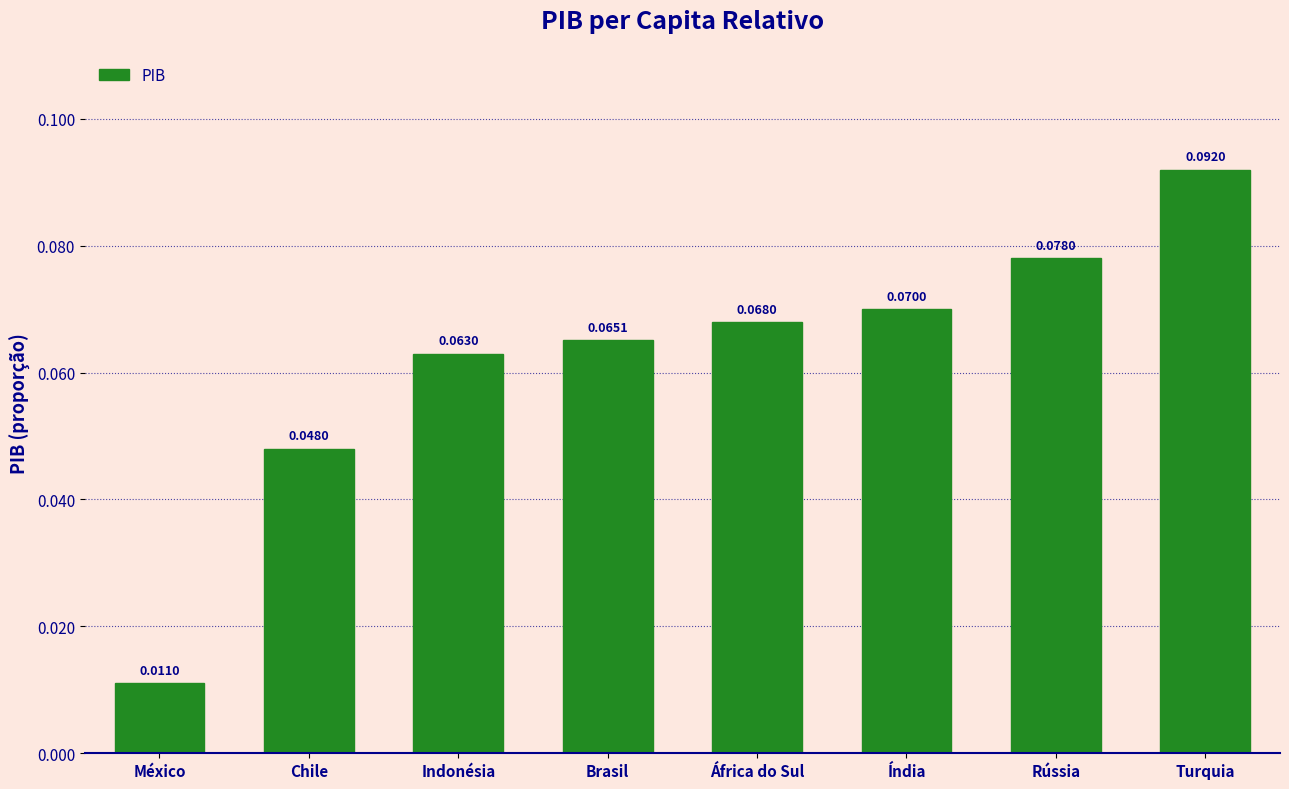

What is the label of the 1st bar from the left?

México